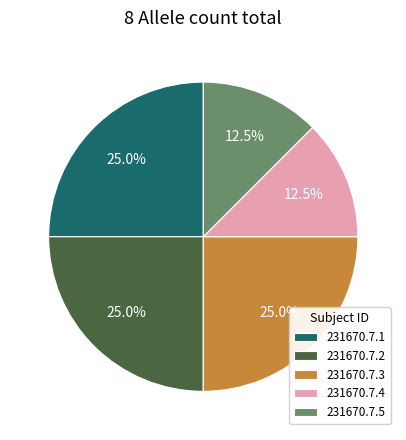

To the nearest percent, what is the average slice percentage?

20%